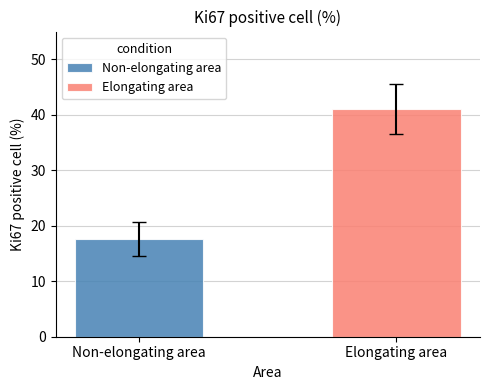

What is the minimum value shown in the chart?

17.6